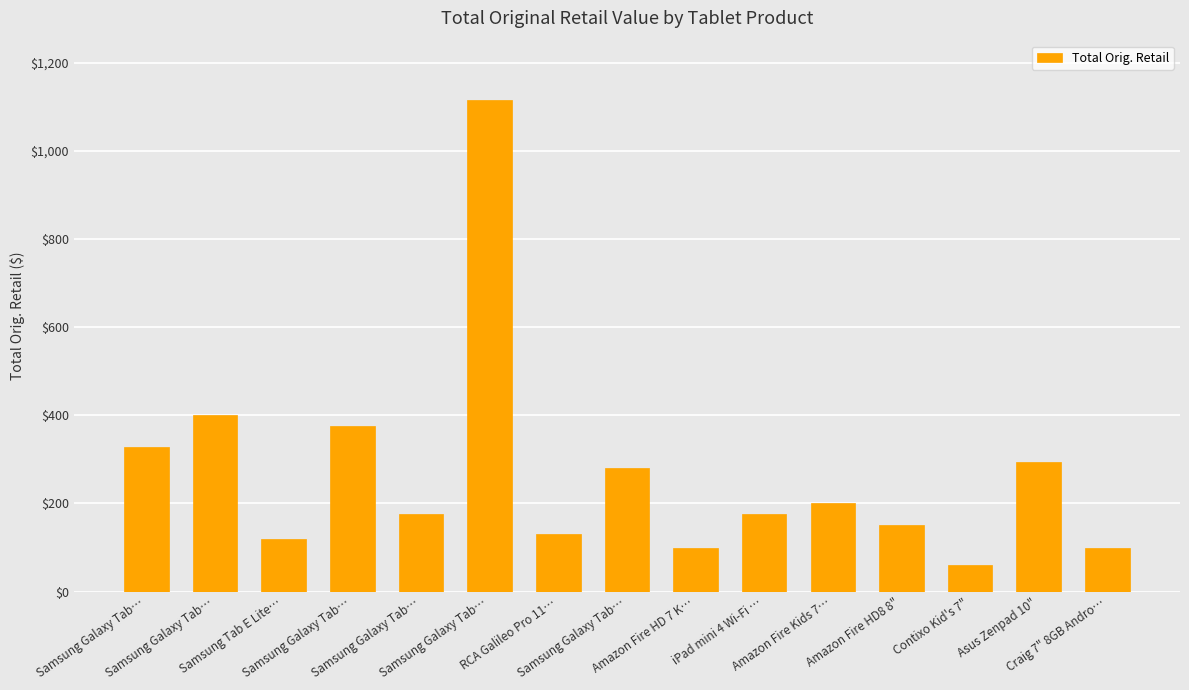

At which label is the value closest to 587?

Samsung Galaxy Tab…